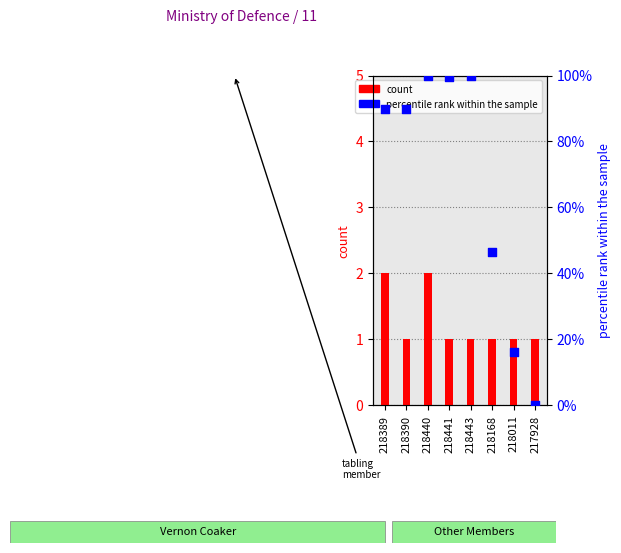

At how many categories does at least one series exceed 21?

6